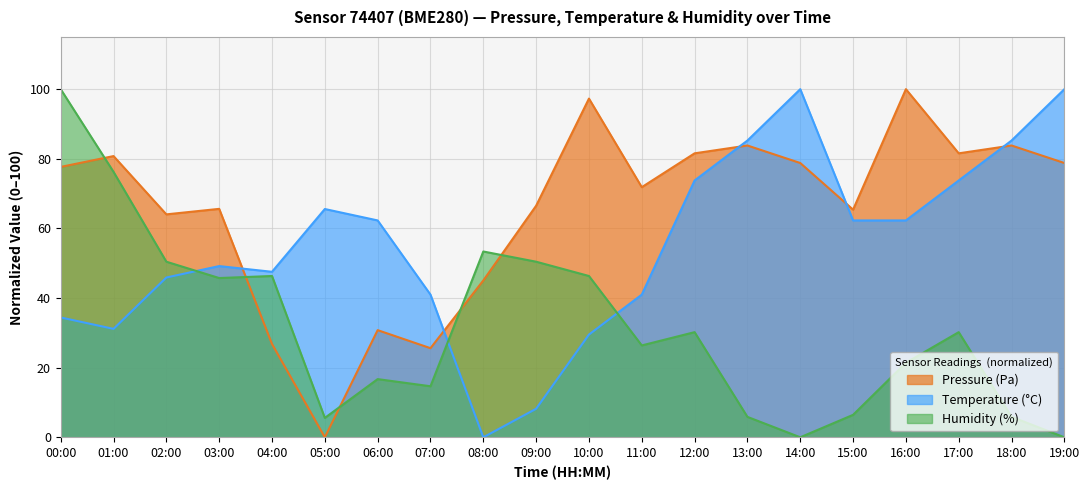

At which category is the sum across all series the highest?

00:00